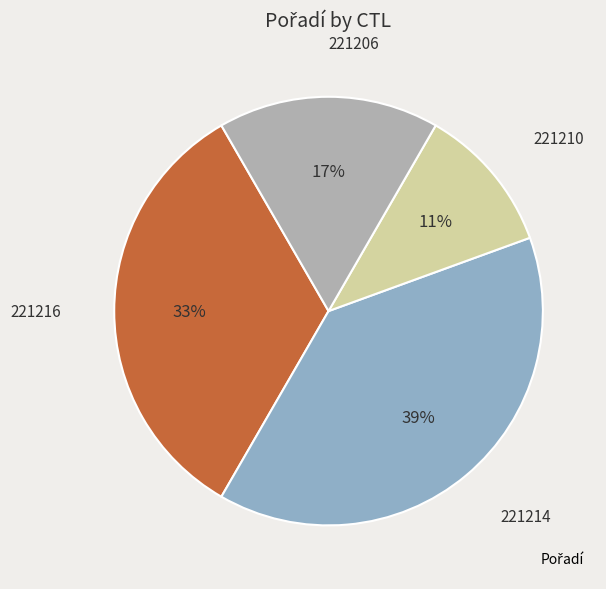

To the nearest percent, what is the difference between the largest and smallest slice percentages?

28%